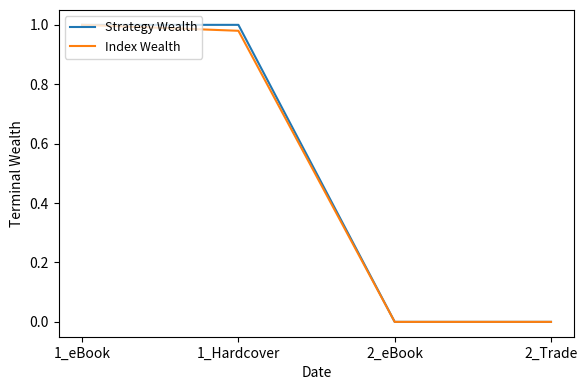

Is it true that Strategy Wealth equals 1.0 at 1_eBook?

True